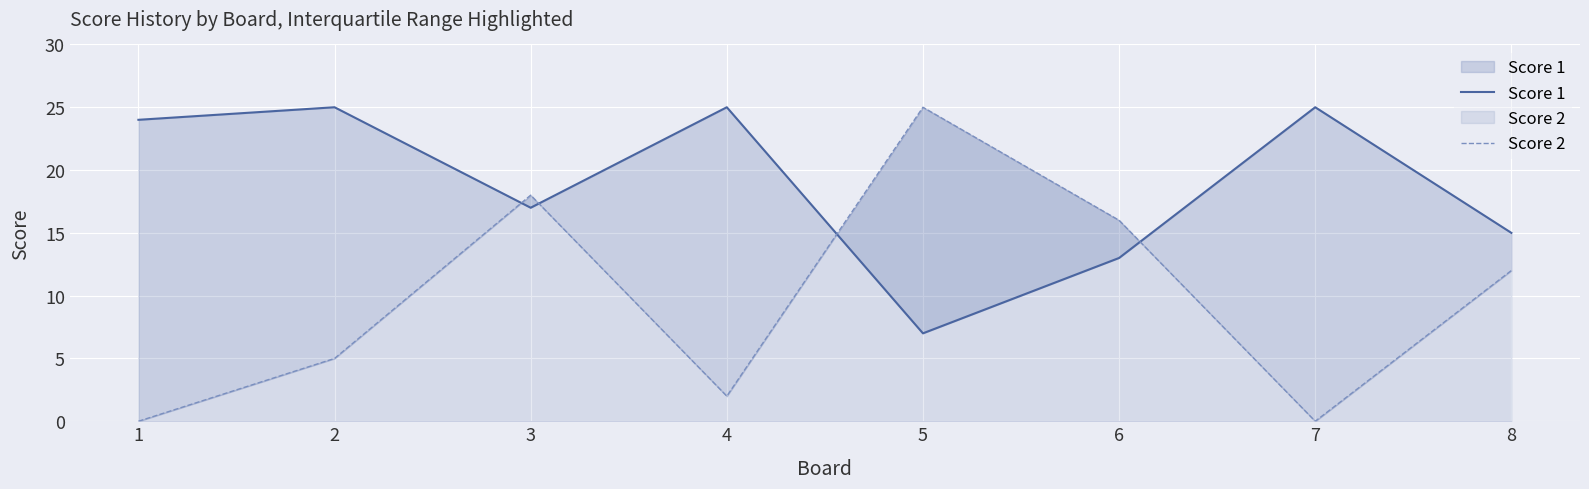

How many lines are shown in the chart?

2